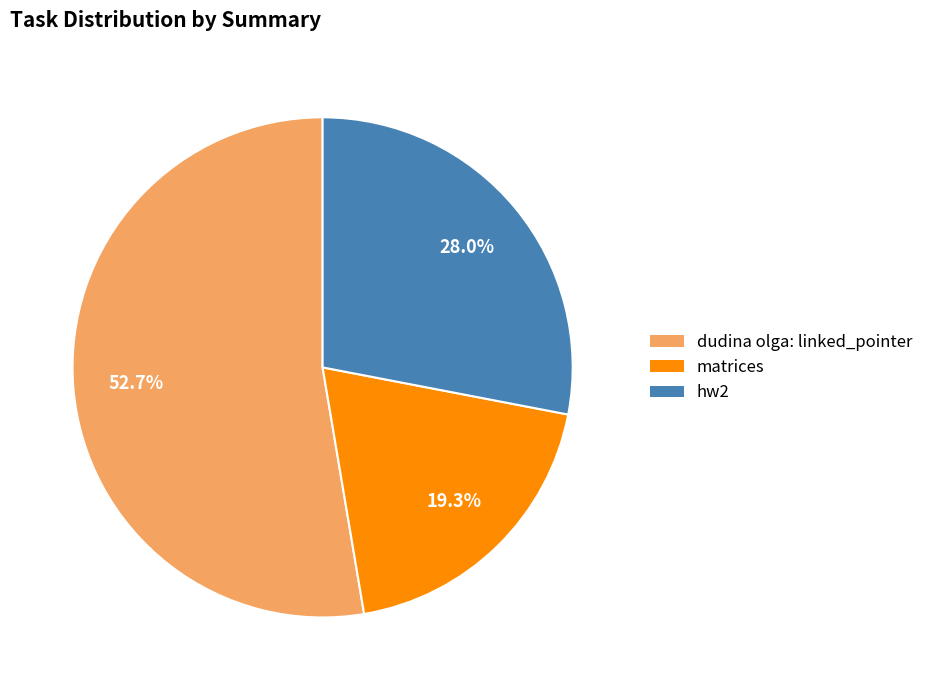

To the nearest percent, what is the difference between the dudina olga: linked_pointer and matrices slice percentages?

33%